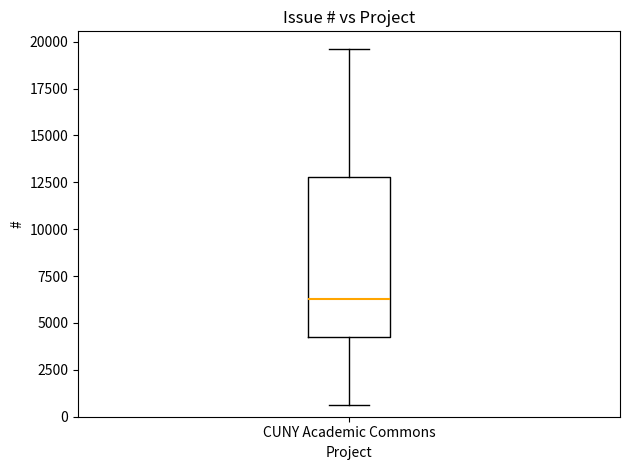

Where is the lower edge of the box for CUNY Academic Commons on the y-axis? The values are not printed on the chart, so give them approximately, as read against the axis.

4000